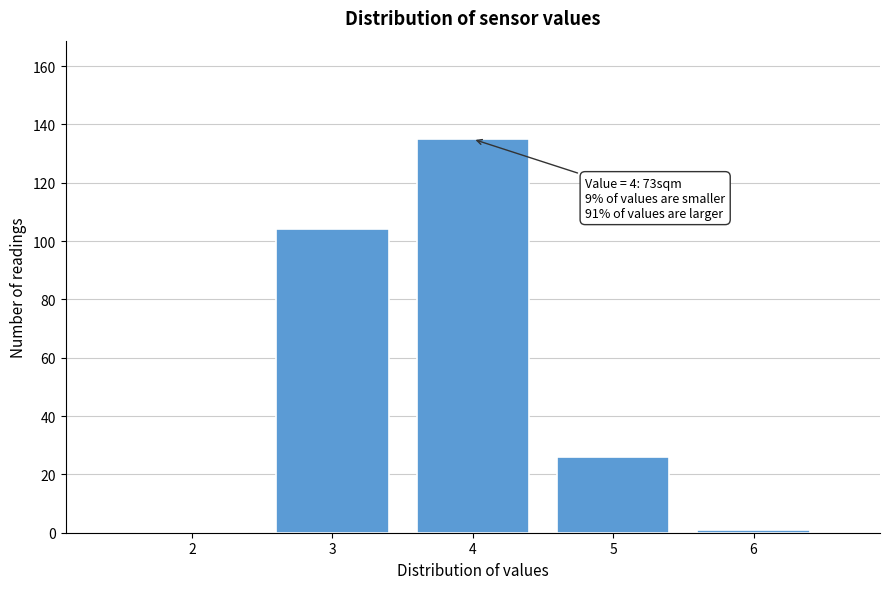

Over which range of the x-axis is the bar tallest?

3.5 to 4.5